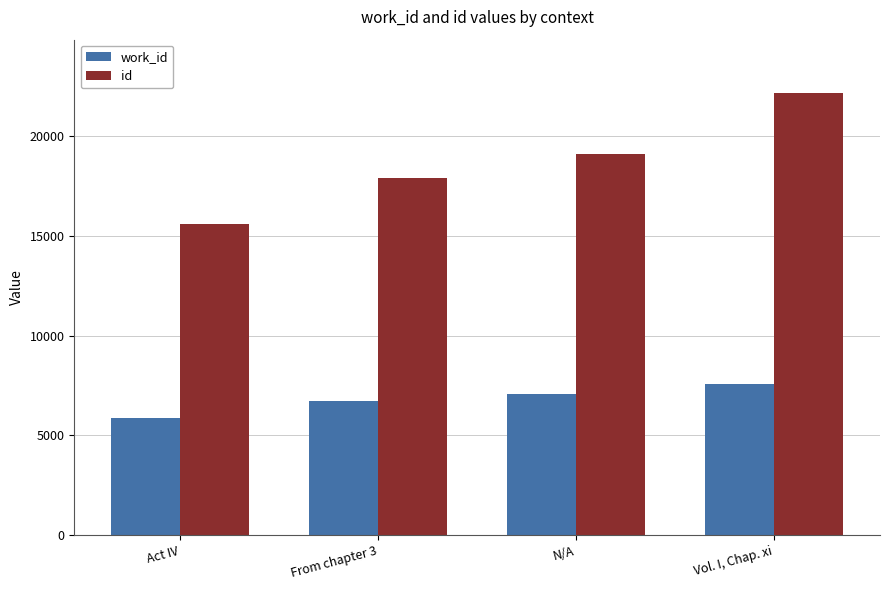

What is the label of the 2nd bar from the left?

From chapter 3